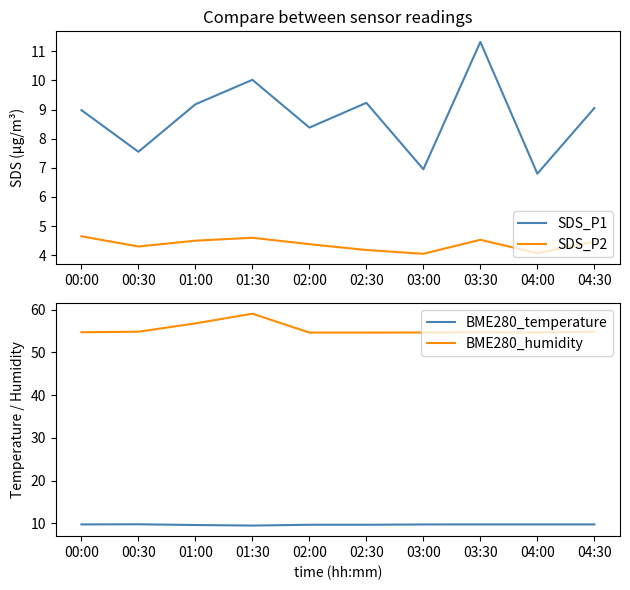

True or false: BME280_humidity and SDS_P1 cross at least once.

False